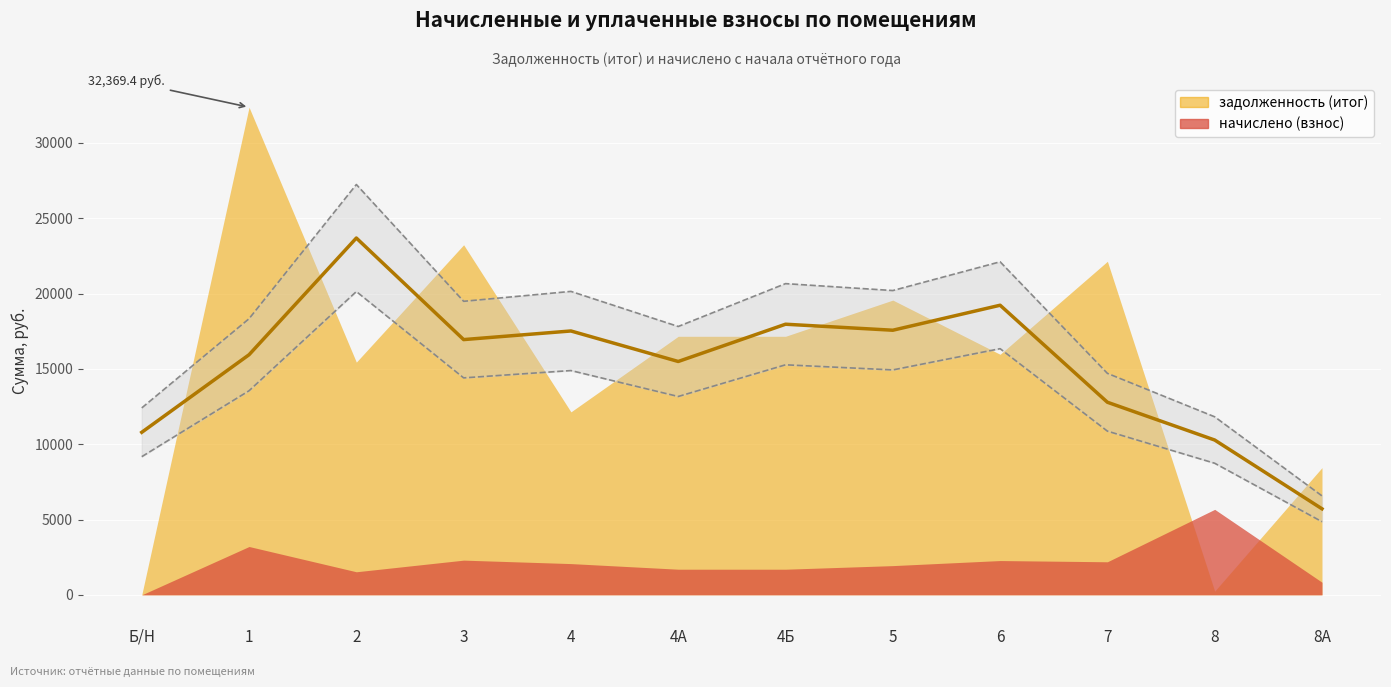

The начислено (взнос) series shows 1473.8 at 8А. True or false?

False